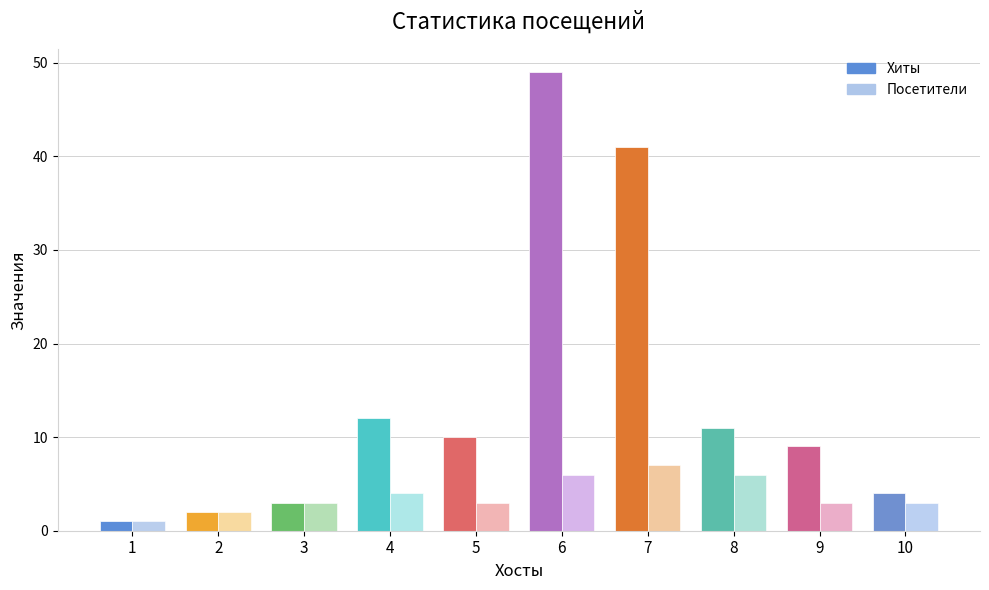

At which label is Хиты closest to 25?

4